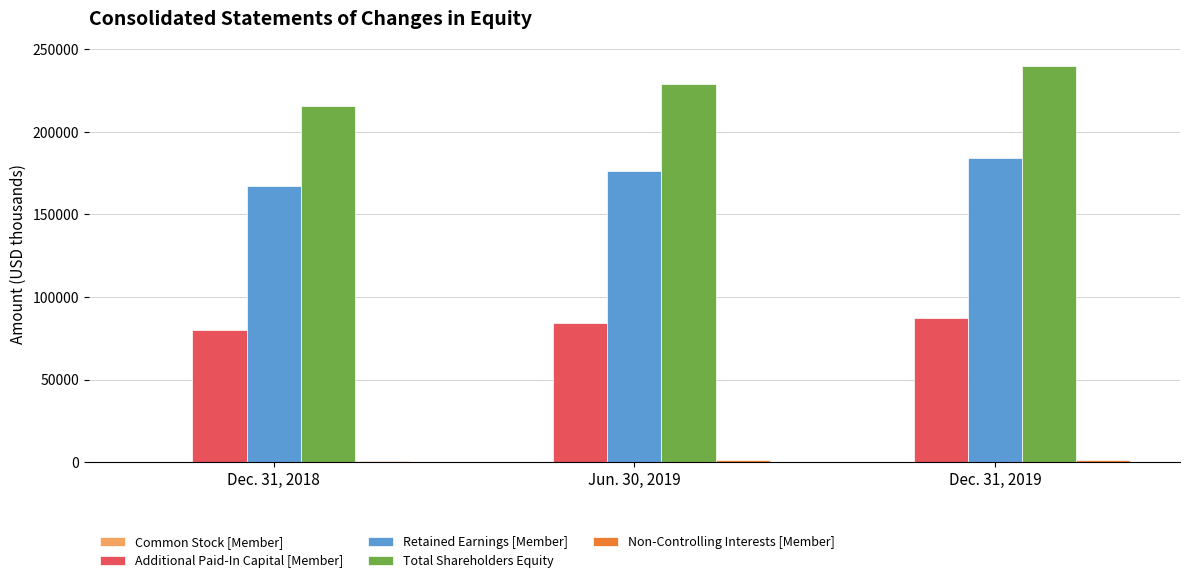

How many distinct data groups are displayed?

5